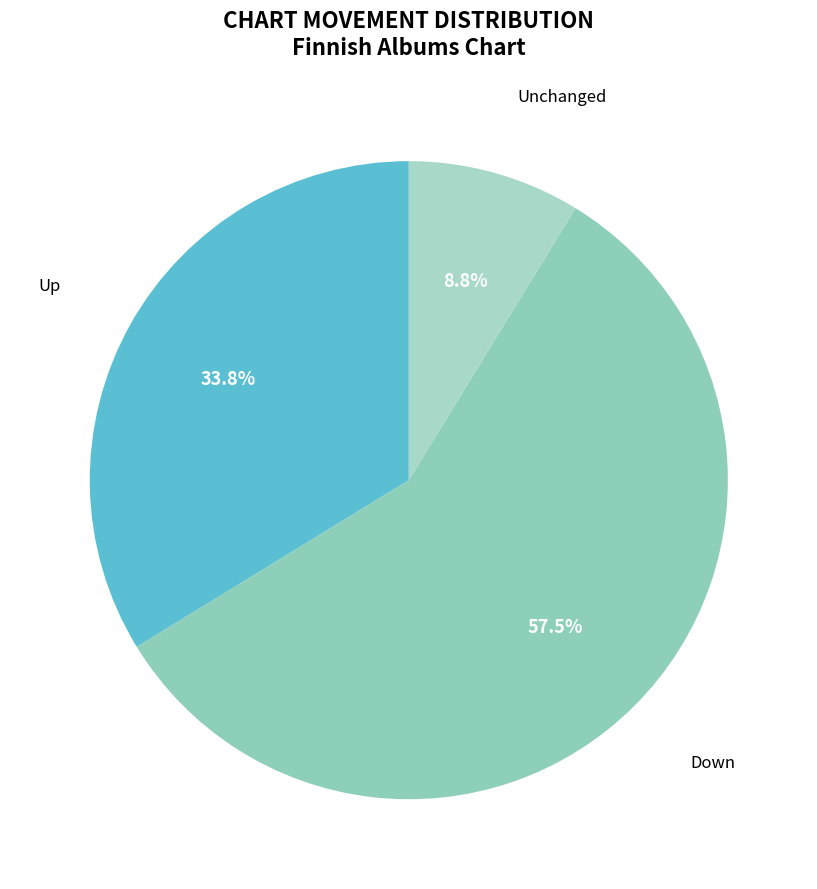

How many segments does this pie chart have?

3